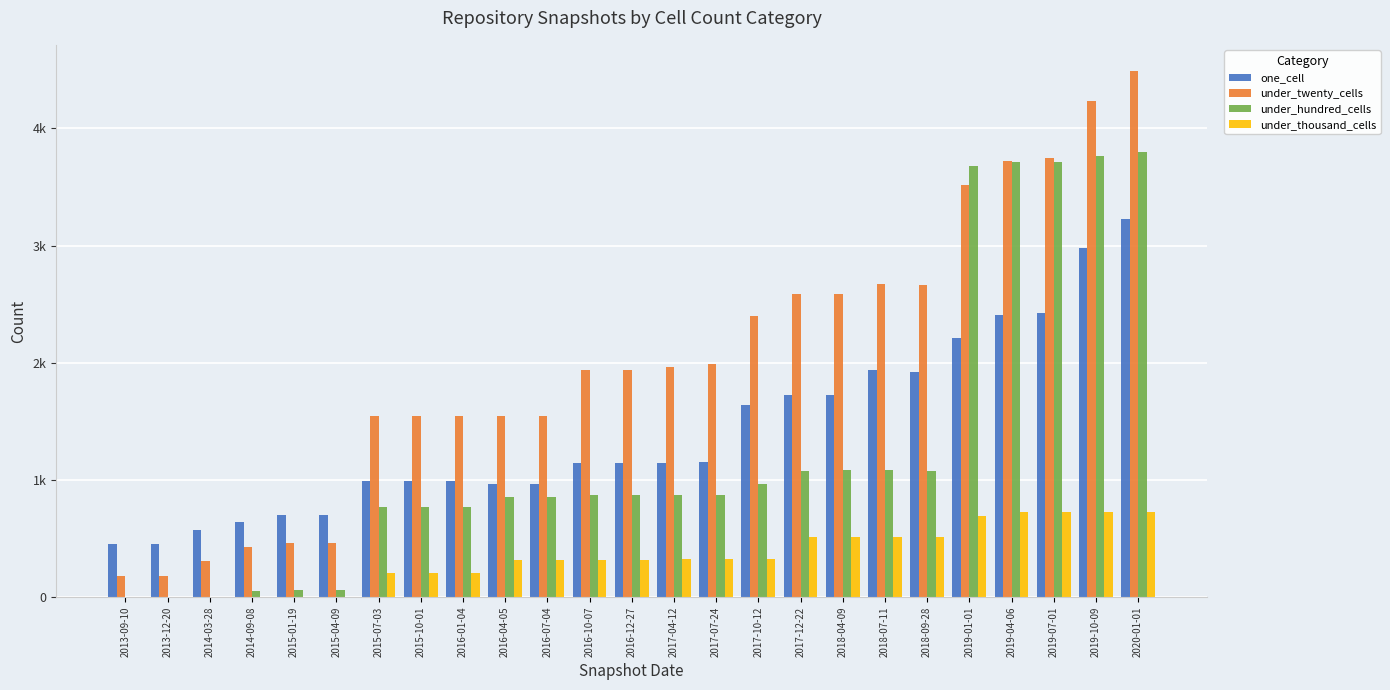

Reading left to right, transcribe all the data shown in this chart.

one_cell: 2013-09-10=449	2013-12-20=449	2014-03-28=572	2014-09-08=639	2015-01-19=701	2015-04-09=701	2015-07-03=988	2015-10-01=988	2016-01-04=988	2016-04-05=965	2016-07-04=965	2016-10-07=1141	2016-12-27=1141	2017-04-12=1145	2017-07-24=1154	2017-10-12=1642	2017-12-22=1725	2018-04-09=1728	2018-07-11=1938	2018-09-28=1921	2019-01-01=2209	2019-04-06=2411	2019-07-01=2424	2019-10-09=2981	2020-01-01=3227
under_twenty_cells: 2013-09-10=178	2013-12-20=178	2014-03-28=312	2014-09-08=428	2015-01-19=465	2015-04-09=465	2015-07-03=1543	2015-10-01=1543	2016-01-04=1543	2016-04-05=1549	2016-07-04=1549	2016-10-07=1941	2016-12-27=1941	2017-04-12=1964	2017-07-24=1991	2017-10-12=2401	2017-12-22=2590	2018-04-09=2590	2018-07-11=2669	2018-09-28=2661	2019-01-01=3514	2019-04-06=3720	2019-07-01=3743	2019-10-09=4232	2020-01-01=4488
under_hundred_cells: 2013-09-10=0	2013-12-20=0	2014-03-28=0	2014-09-08=48	2015-01-19=62	2015-04-09=62	2015-07-03=765	2015-10-01=765	2016-01-04=765	2016-04-05=856	2016-07-04=854	2016-10-07=872	2016-12-27=872	2017-04-12=874	2017-07-24=872	2017-10-12=965	2017-12-22=1079	2018-04-09=1081	2018-07-11=1081	2018-09-28=1080	2019-01-01=3681	2019-04-06=3714	2019-07-01=3713	2019-10-09=3764	2020-01-01=3794
under_thousand_cells: 2013-09-10=0	2013-12-20=0	2014-03-28=0	2014-09-08=0	2015-01-19=3	2015-04-09=3	2015-07-03=204	2015-10-01=204	2016-01-04=204	2016-04-05=316	2016-07-04=320	2016-10-07=320	2016-12-27=320	2017-04-12=326	2017-07-24=326	2017-10-12=326	2017-12-22=509	2018-04-09=509	2018-07-11=509	2018-09-28=510	2019-01-01=692	2019-04-06=722	2019-07-01=723	2019-10-09=727	2020-01-01=727